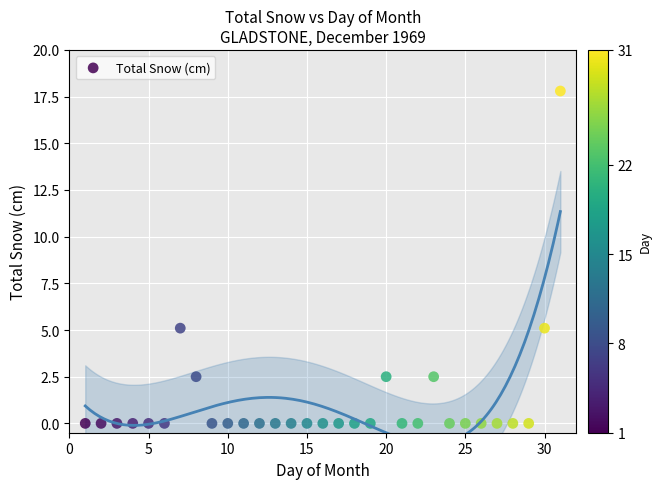

What is the range of X values (max minus min)?

30.0